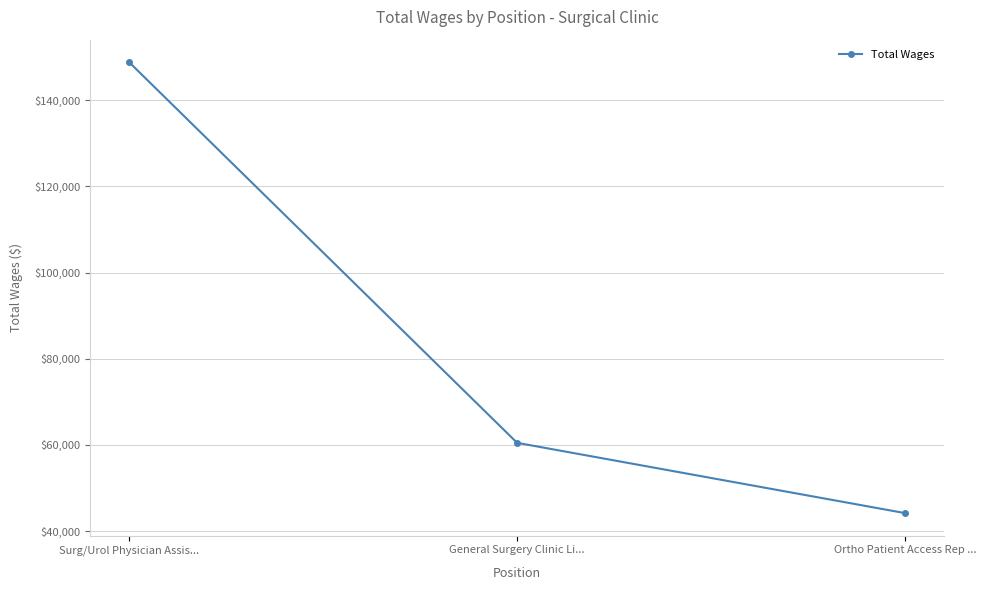

The chart shows a value of 21623 at General Surgery Clinic Li.... True or false?

False